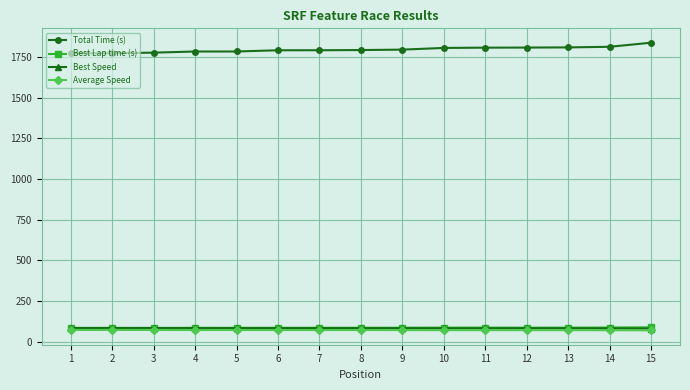

What is the greatest value displayed?

1839.1